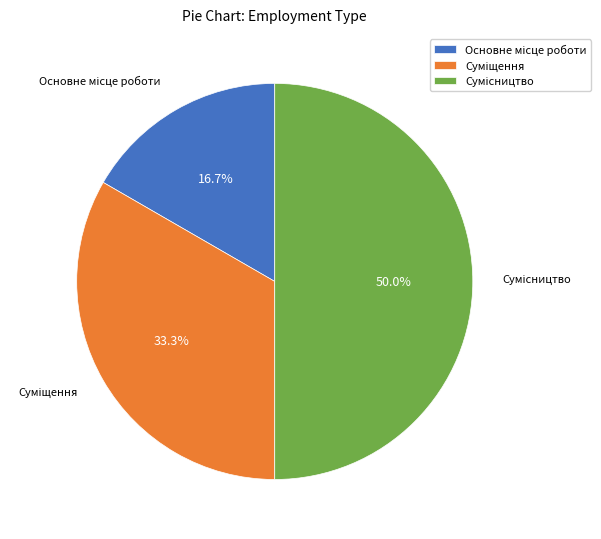

Does Основне місце роботи represent more than half of the total?

No